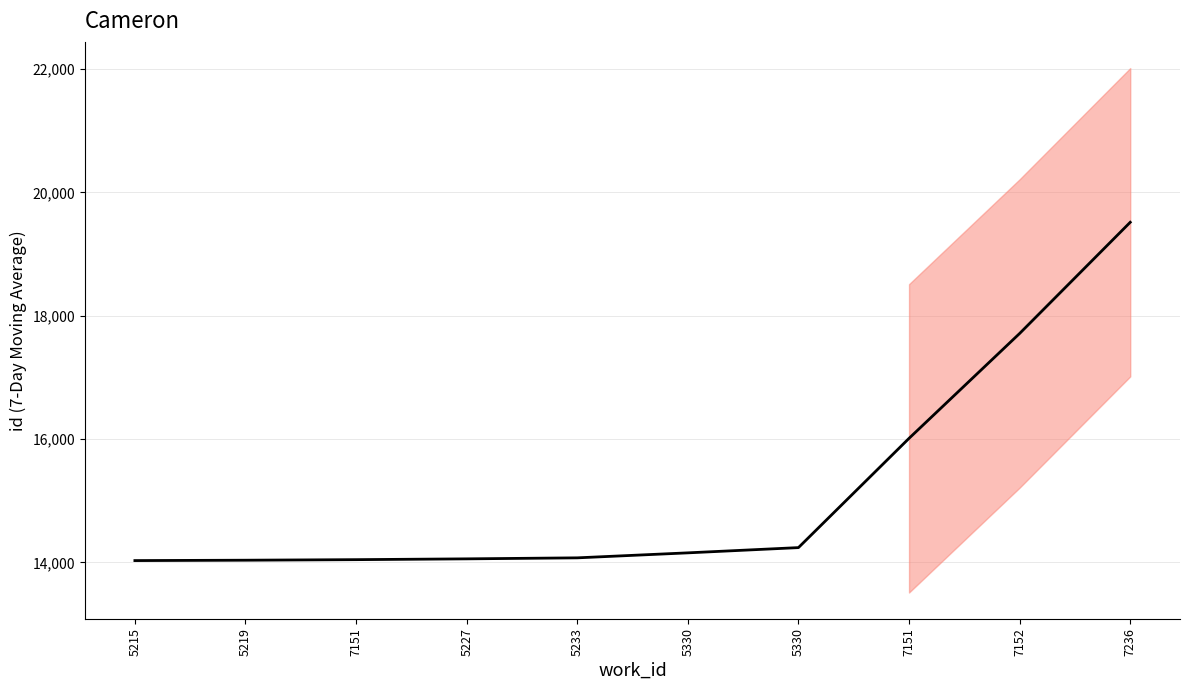

True or false: there are more than 1 points higher than both neighbors.

False